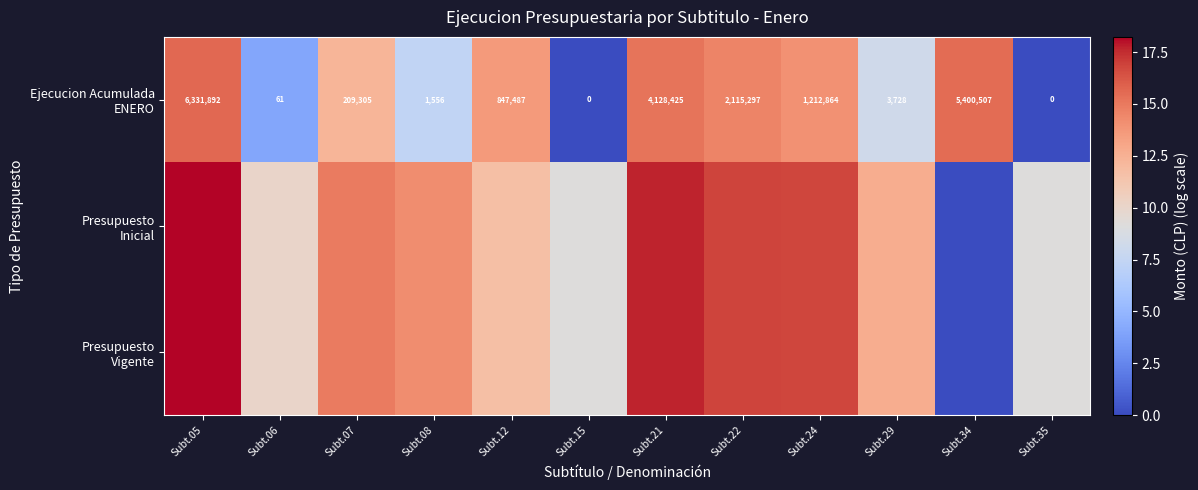

Which series has the widest spread of values?

Presupuesto Inicial